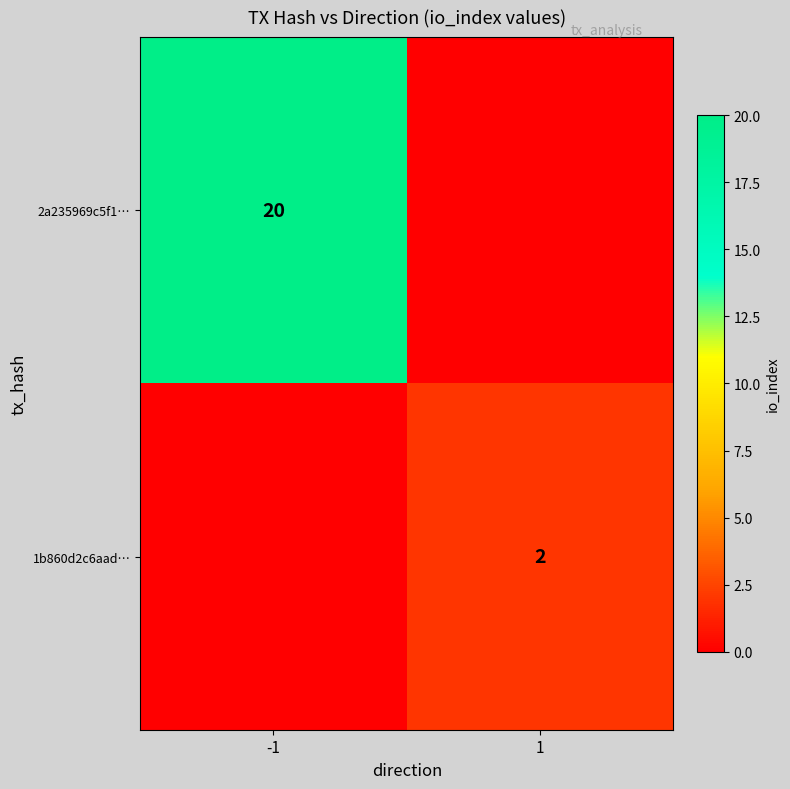

Is it true that 2a235969c5f1… equals 20 at -1?

True